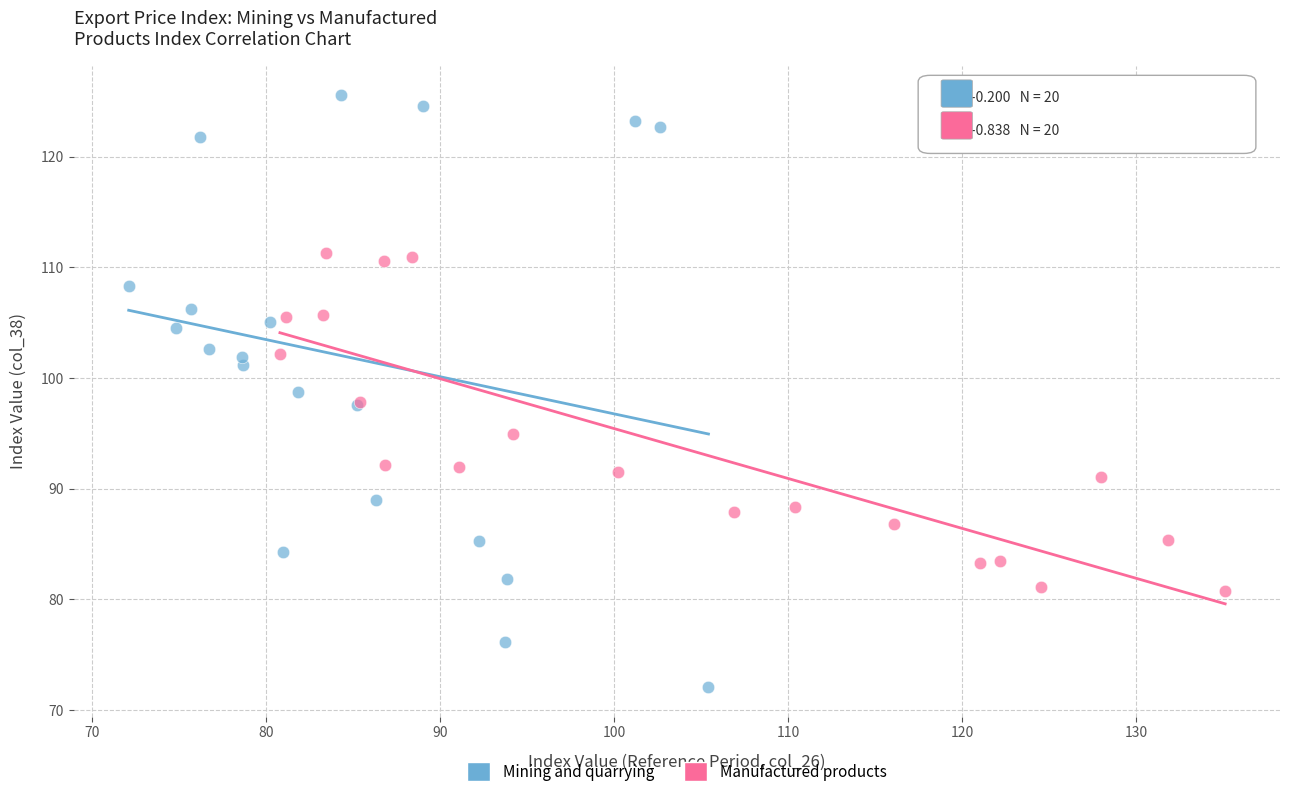

Which series contains the highest Y value?

Mining and quarrying